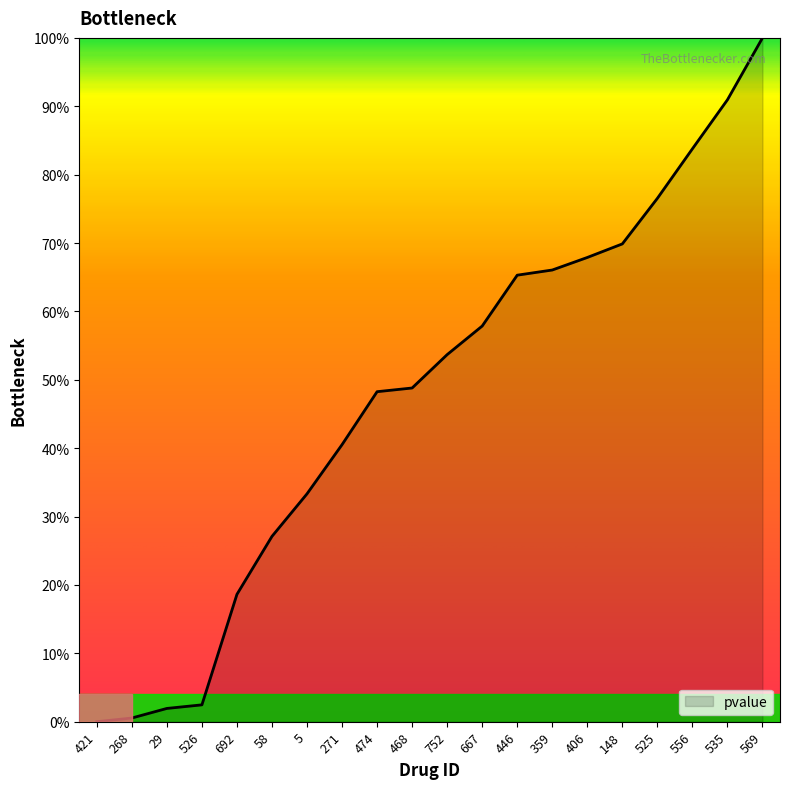

What position from the right is 446?

8